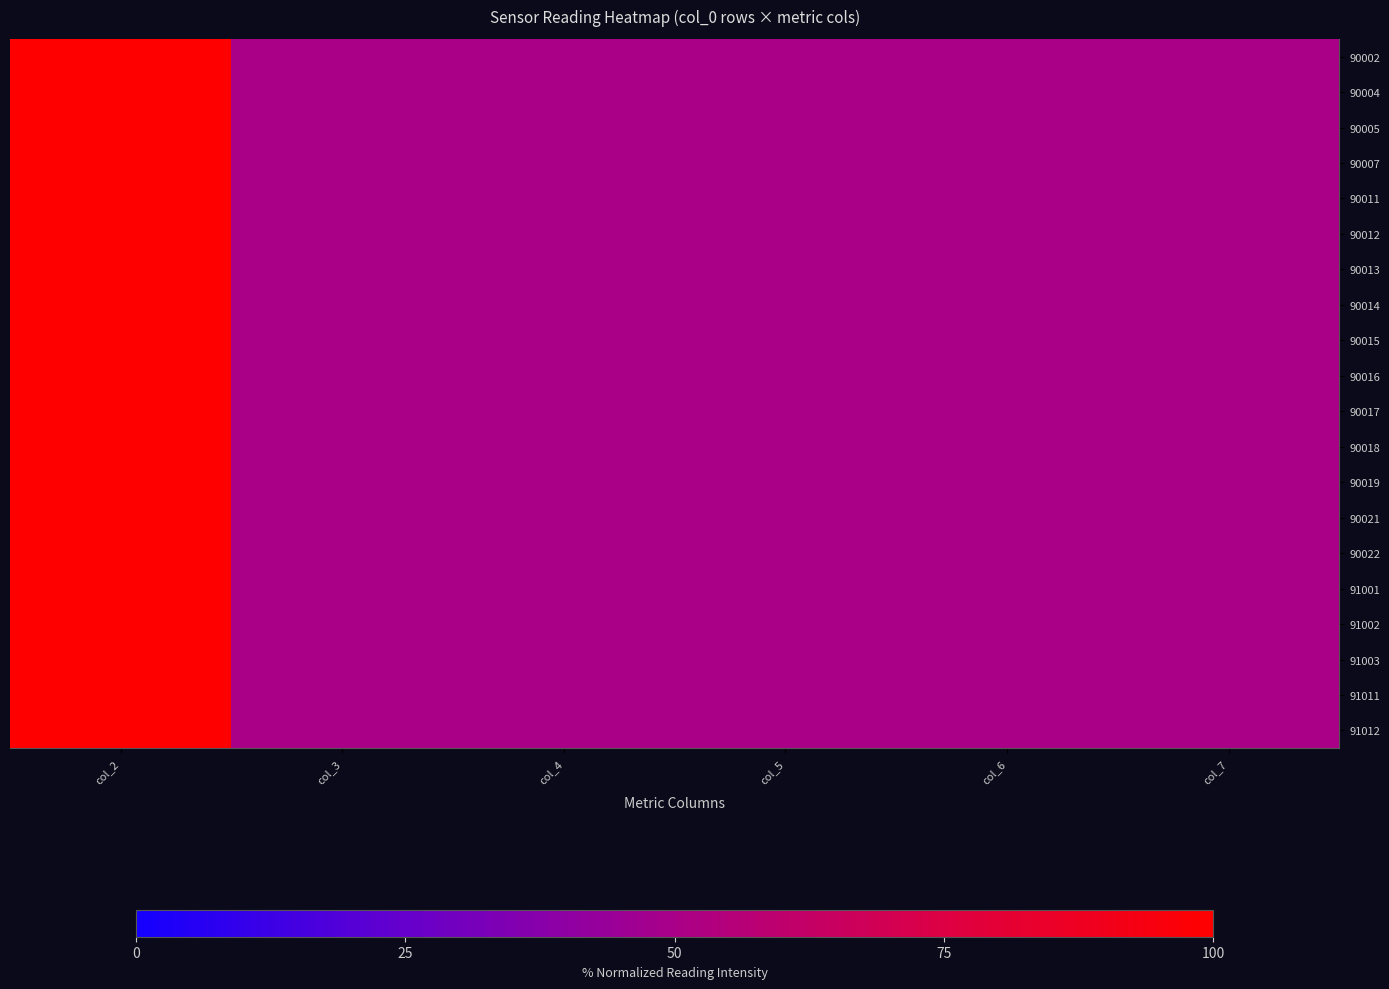

Reading left to right, list all the values displayed in this chart.

90002: col_2=100	col_3=50	col_4=50	col_5=50	col_6=50	col_7=50
90004: col_2=100	col_3=50	col_4=50	col_5=50	col_6=50	col_7=50
90005: col_2=100	col_3=50	col_4=50	col_5=50	col_6=50	col_7=50
90007: col_2=100	col_3=50	col_4=50	col_5=50	col_6=50	col_7=50
90011: col_2=100	col_3=50	col_4=50	col_5=50	col_6=50	col_7=50
90012: col_2=100	col_3=50	col_4=50	col_5=50	col_6=50	col_7=50
90013: col_2=100	col_3=50	col_4=50	col_5=50	col_6=50	col_7=50
90014: col_2=100	col_3=50	col_4=50	col_5=50	col_6=50	col_7=50
90015: col_2=100	col_3=50	col_4=50	col_5=50	col_6=50	col_7=50
90016: col_2=100	col_3=50	col_4=50	col_5=50	col_6=50	col_7=50
90017: col_2=100	col_3=50	col_4=50	col_5=50	col_6=50	col_7=50
90018: col_2=100	col_3=50	col_4=50	col_5=50	col_6=50	col_7=50
90019: col_2=100	col_3=50	col_4=50	col_5=50	col_6=50	col_7=50
90021: col_2=100	col_3=50	col_4=50	col_5=50	col_6=50	col_7=50
90022: col_2=100	col_3=50	col_4=50	col_5=50	col_6=50	col_7=50
91001: col_2=100	col_3=50	col_4=50	col_5=50	col_6=50	col_7=50
91002: col_2=100	col_3=50	col_4=50	col_5=50	col_6=50	col_7=50
91003: col_2=100	col_3=50	col_4=50	col_5=50	col_6=50	col_7=50
91011: col_2=100	col_3=50	col_4=50	col_5=50	col_6=50	col_7=50
91012: col_2=100	col_3=50	col_4=50	col_5=50	col_6=50	col_7=50